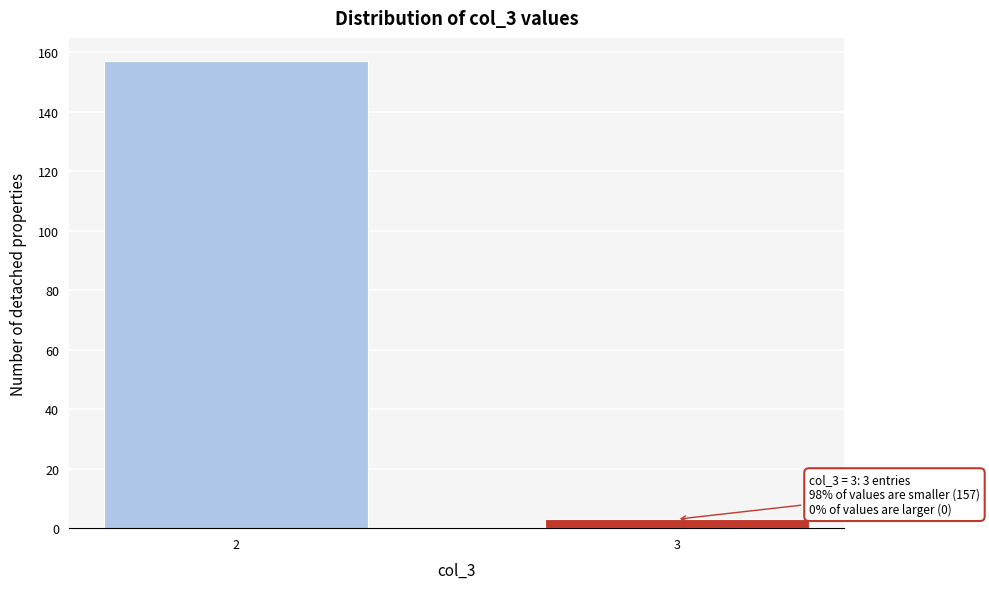

Reading left to right, list all the values displayed in this chart.

2=157	3=3